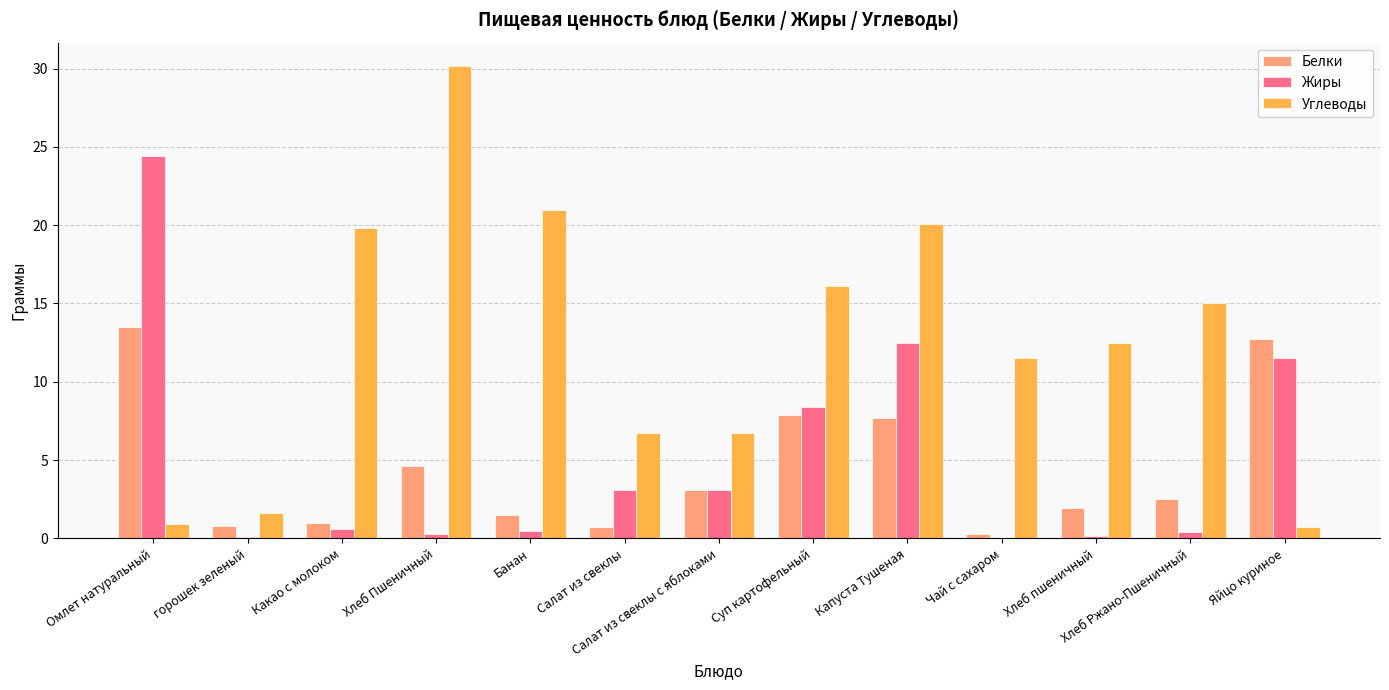

What is the sum of all Углеводы values?

162.8